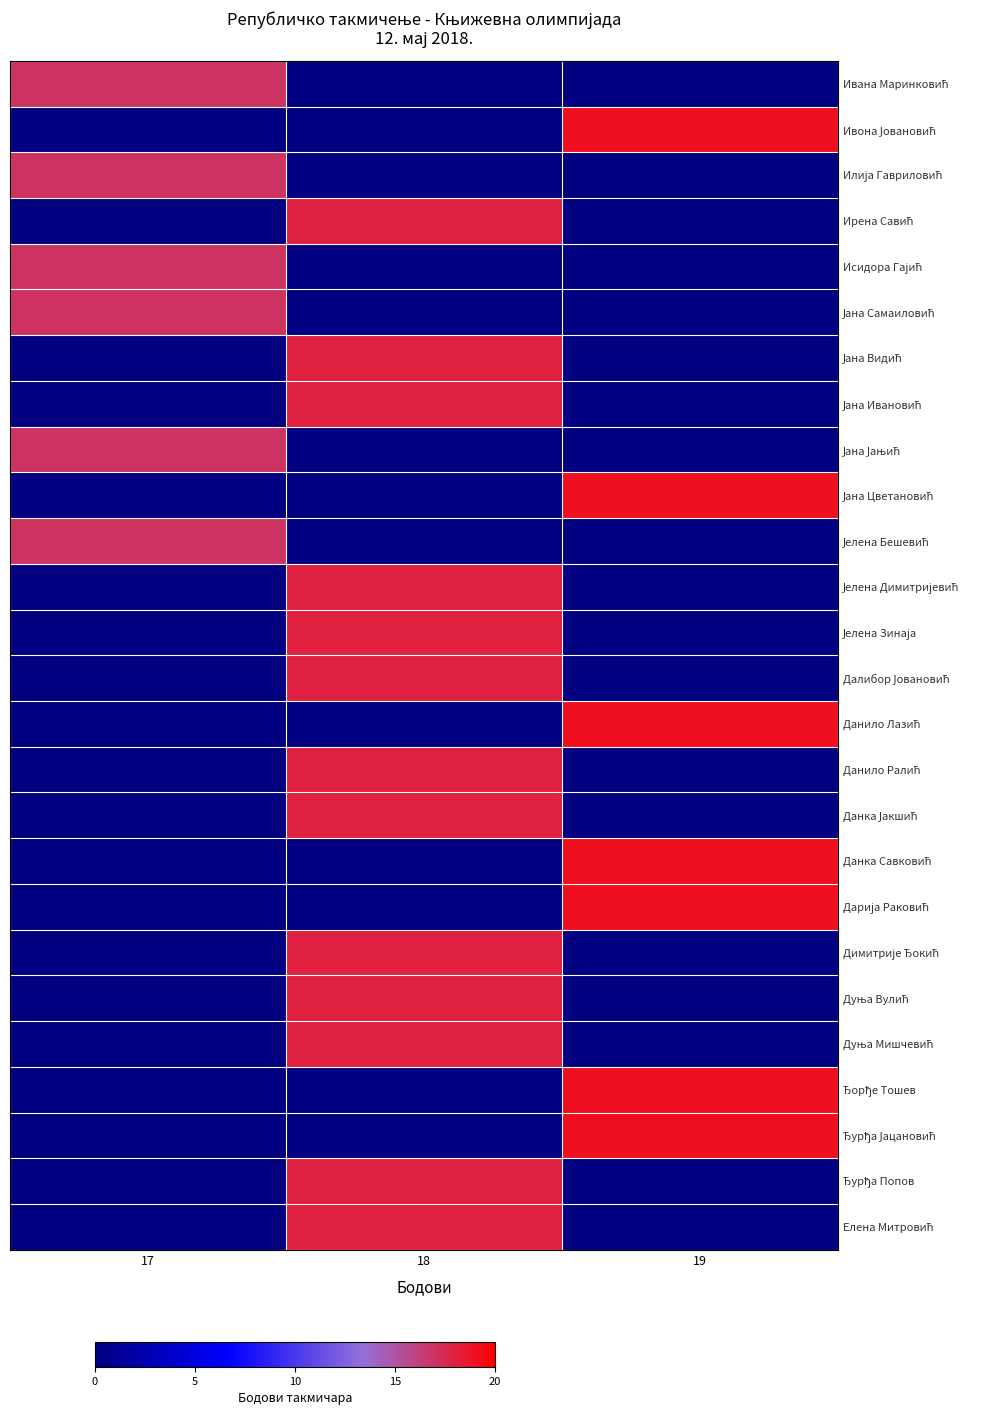

What is the total value across all series at 19?

133